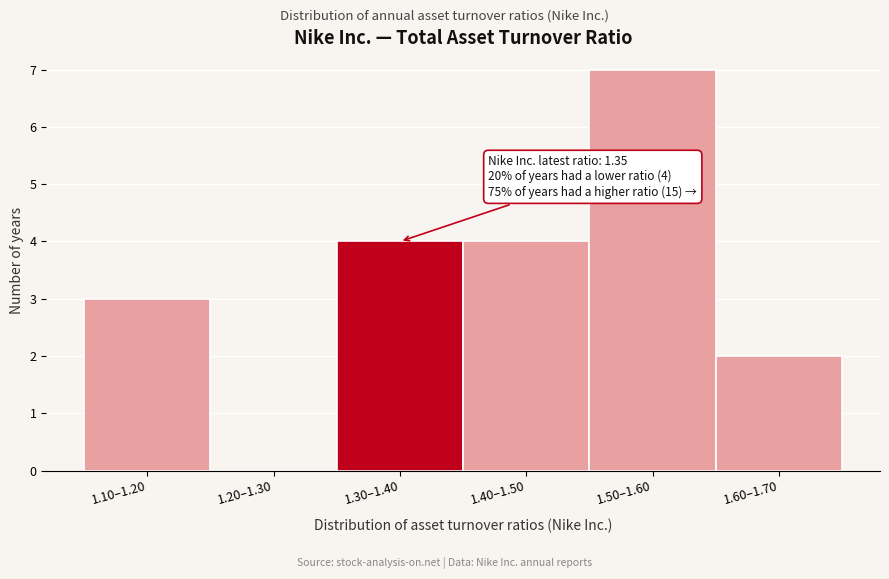

Reading right to left, list all the values displayed in this chart.

1.60–1.70=2	1.50–1.60=7	1.40–1.50=4	1.30–1.40=4	1.20–1.30=0	1.10–1.20=3